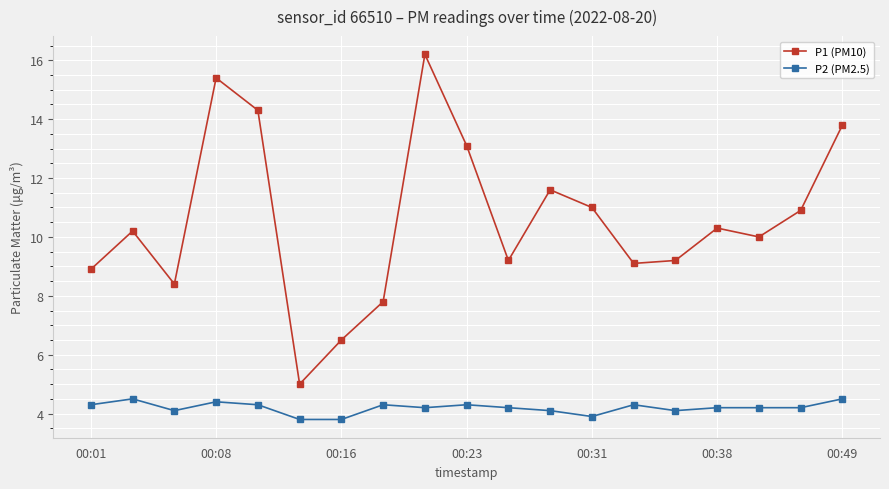

At how many categories does at least one series exceed 14?

3